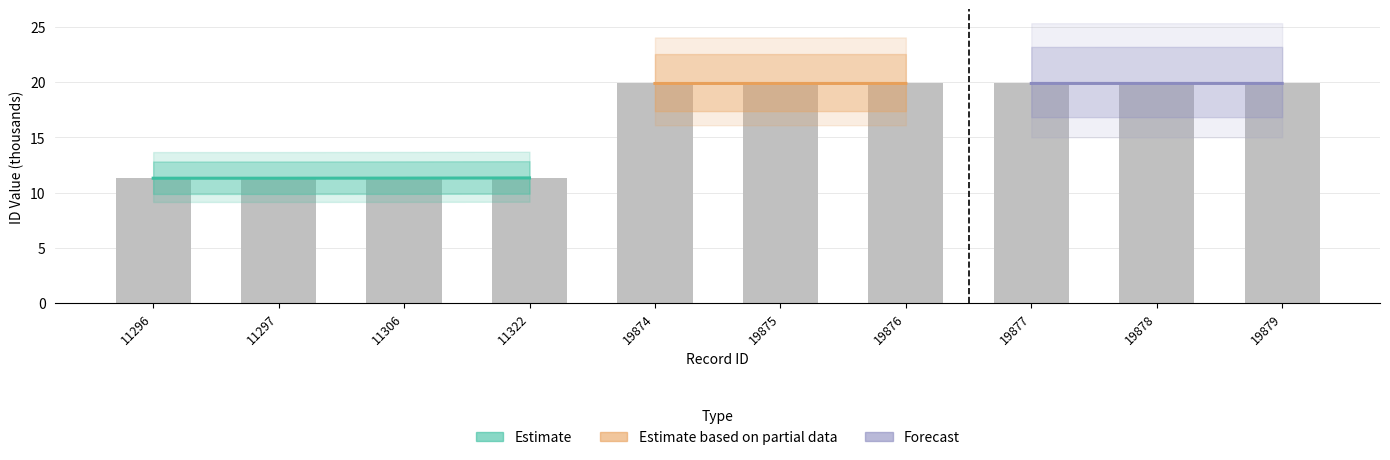

Reading left to right, extract all data points from this chart.

11296=11.3	11297=11.3	11306=11.3	11322=11.3	19874=19.9	19875=19.9	19876=19.9	19877=19.9	19878=19.9	19879=19.9